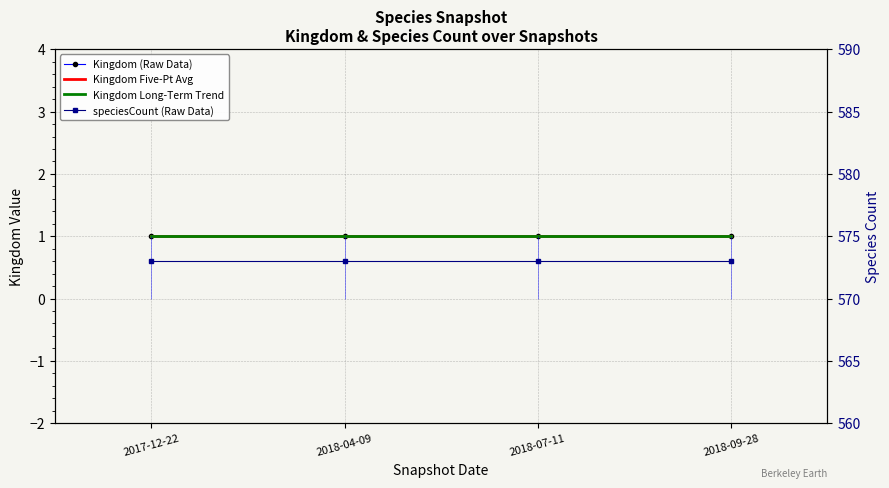

How many series are shown in this chart?

4